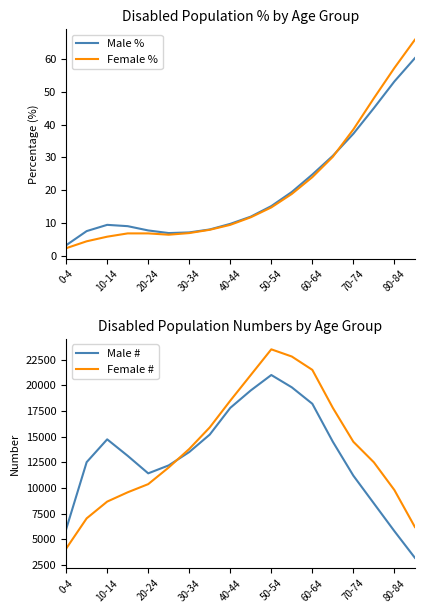

At which label does Female % reach its minimum?

0-4